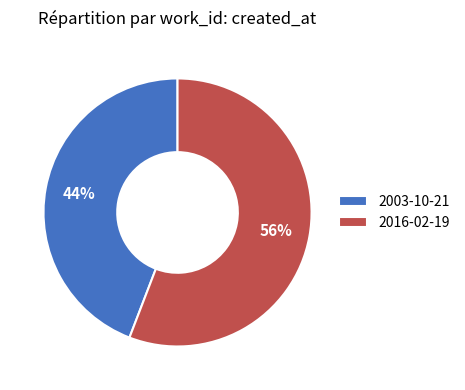

What is the smallest slice in the pie chart?

2003-10-21